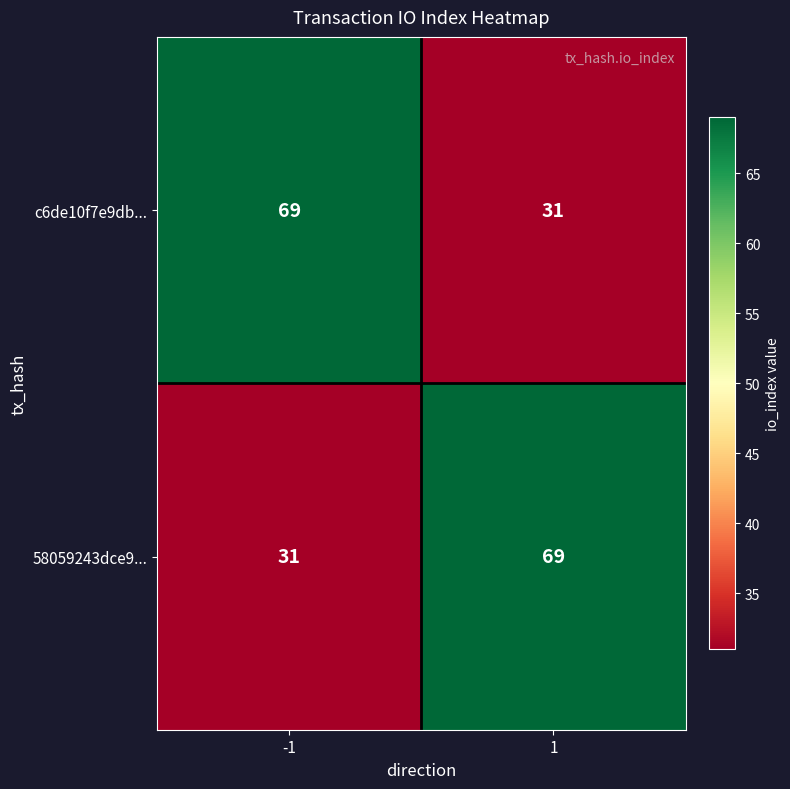

What is the difference between the highest and lowest values at -1?

38